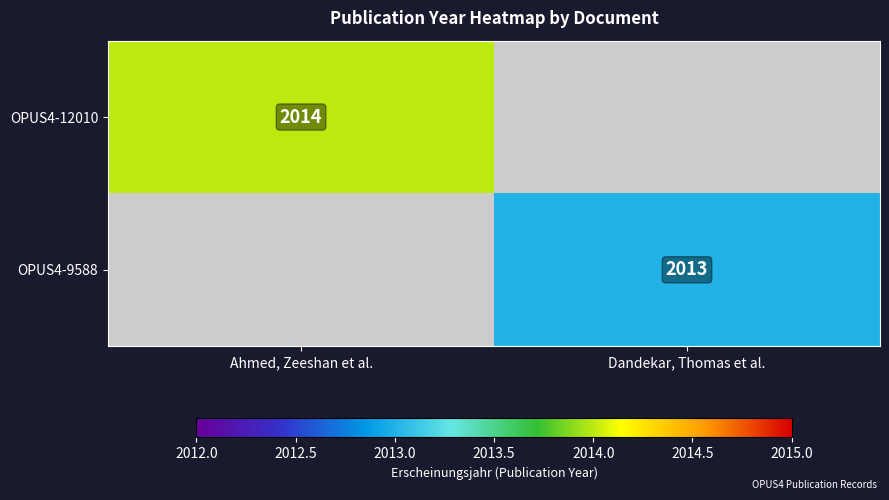

How many data points does each series have?

2